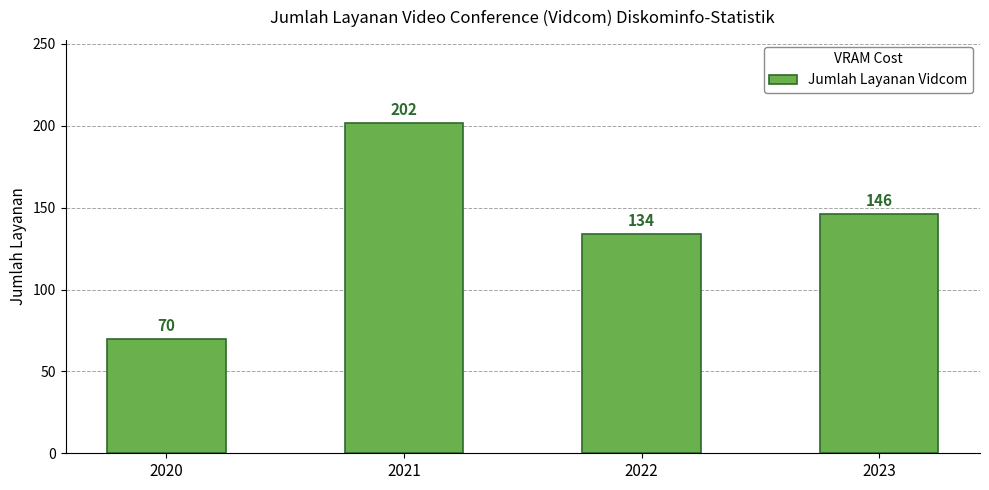

What is the smallest value displayed?

70